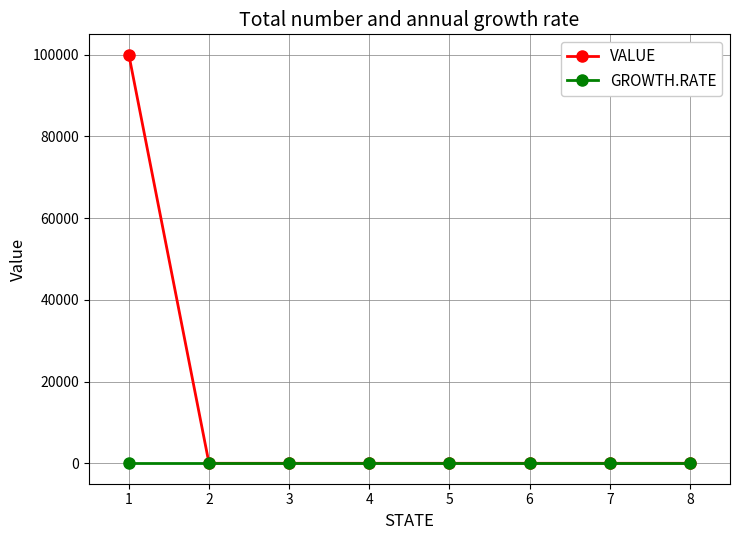

Which series has the widest spread of values?

VALUE